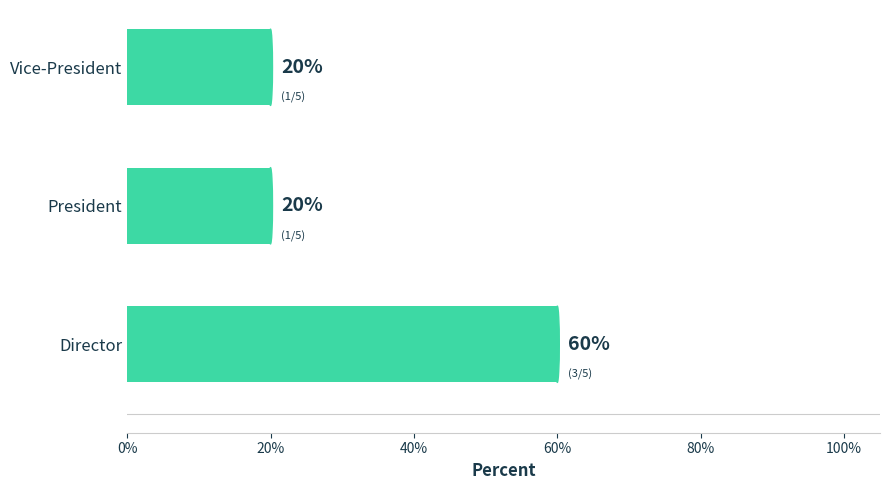

Is it true that the value at President is 20?

True